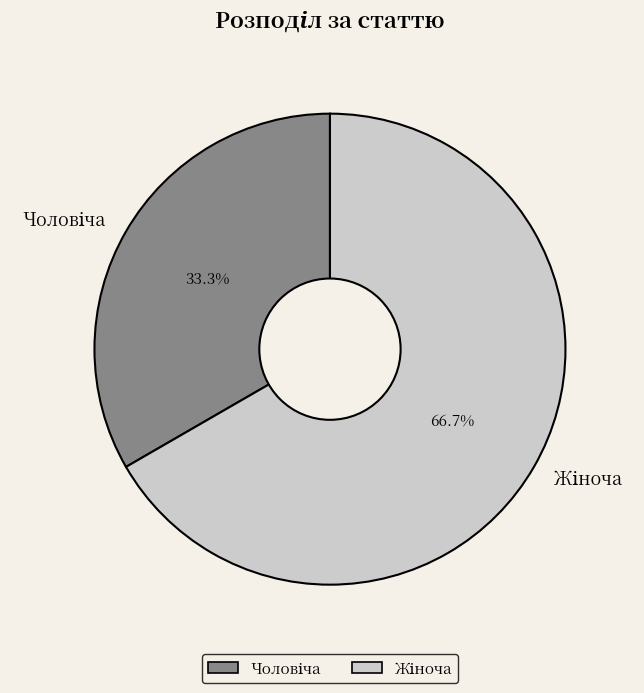

Is there a majority slice in this chart?

Yes